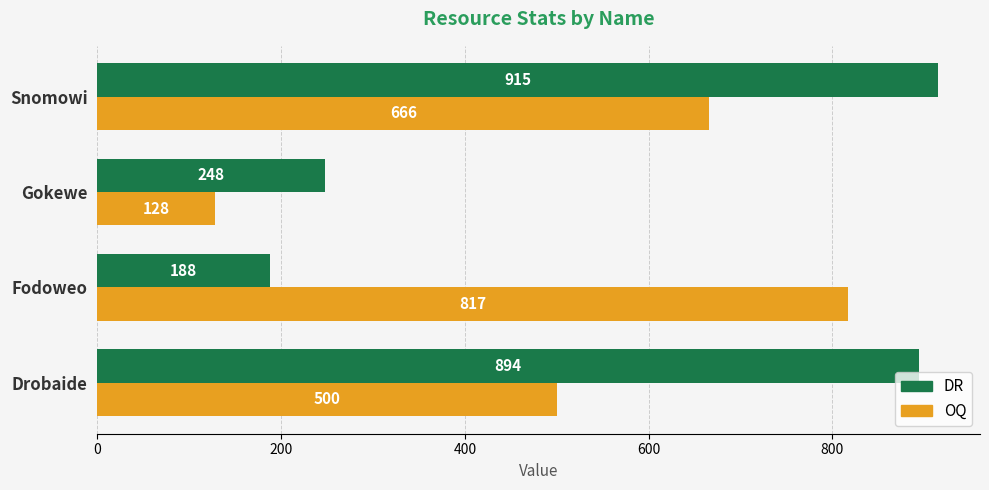

Which series changed the most between Gokewe and Snomowi?

DR